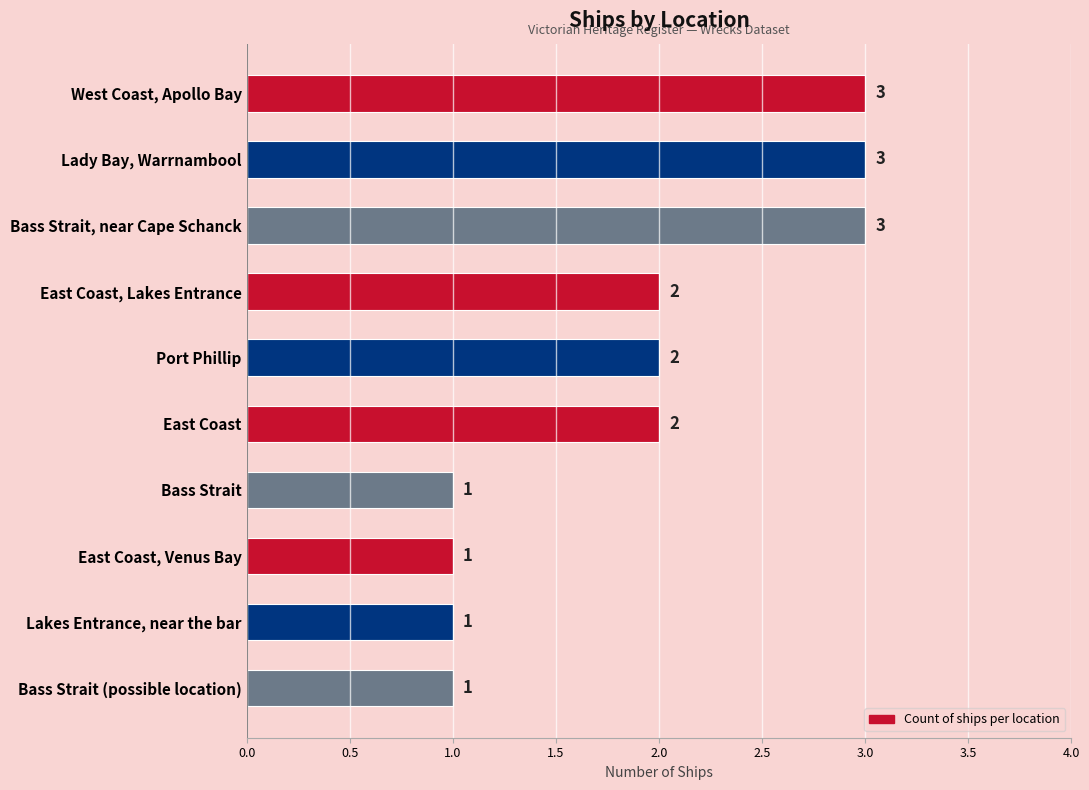

What is the sum of all values?

19